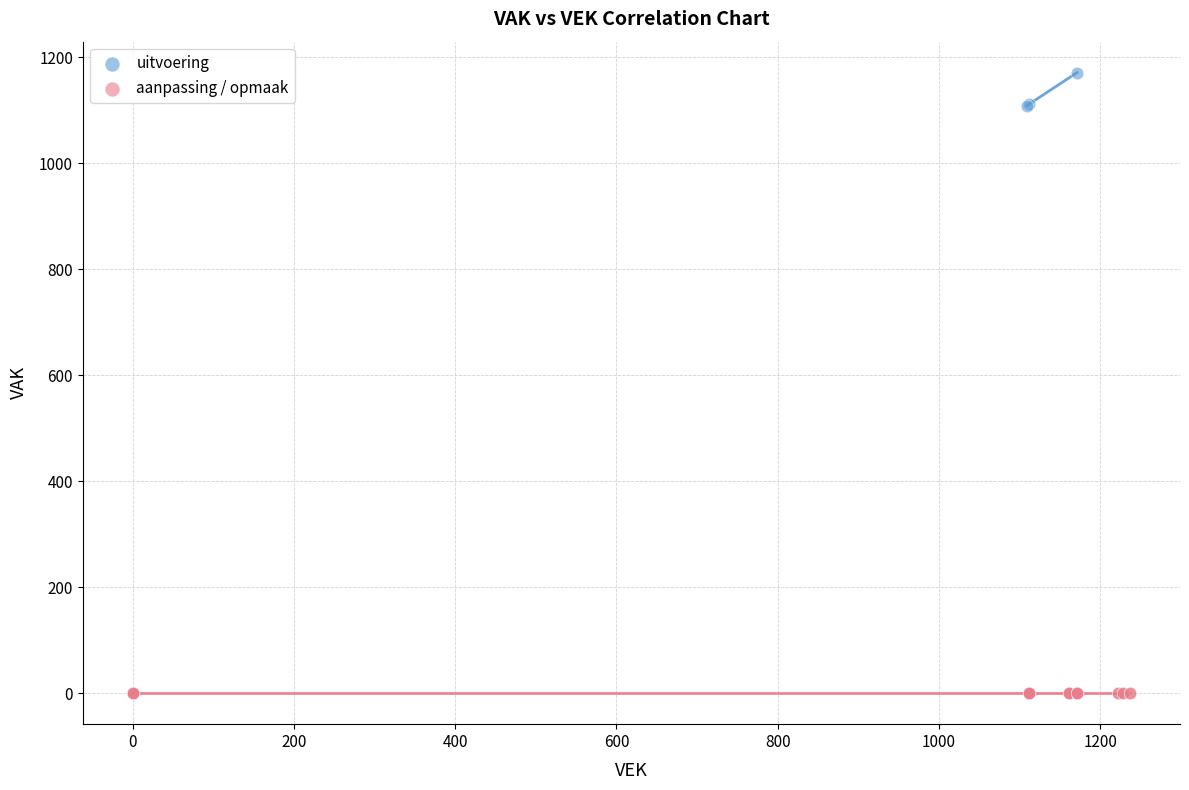

What are all the series names shown in the legend?

uitvoering, aanpassing / opmaak